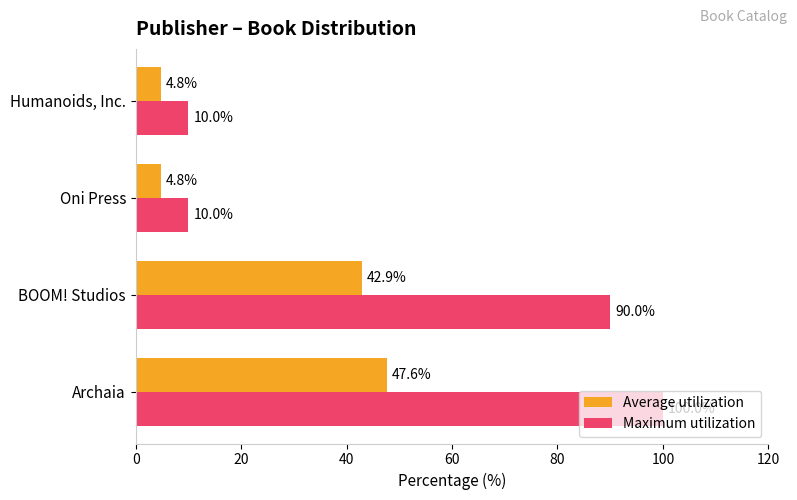

What is the difference between the Maximum utilization values at BOOM! Studios and Oni Press?

80.0